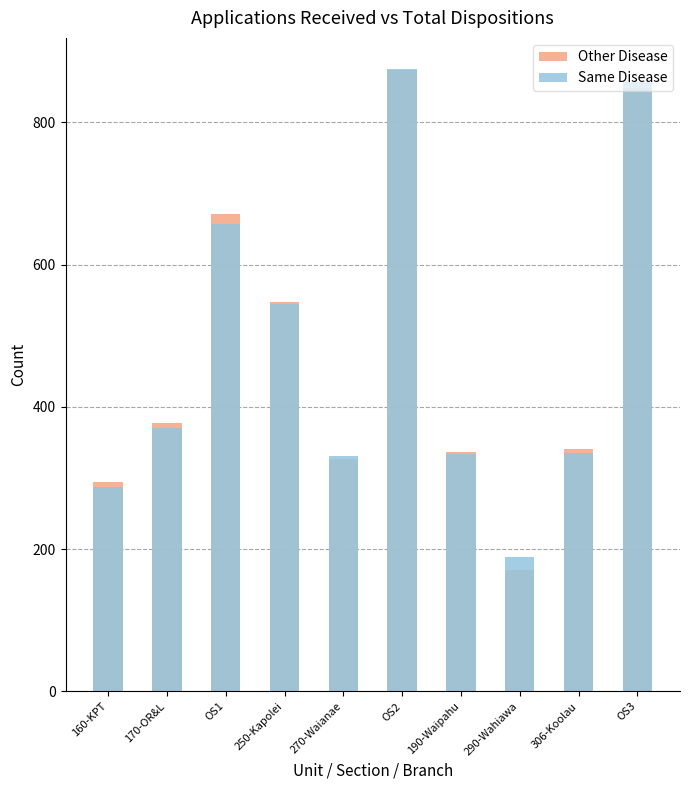

At OS1, list the series in order from smallest to largest.

Same Disease, Other Disease